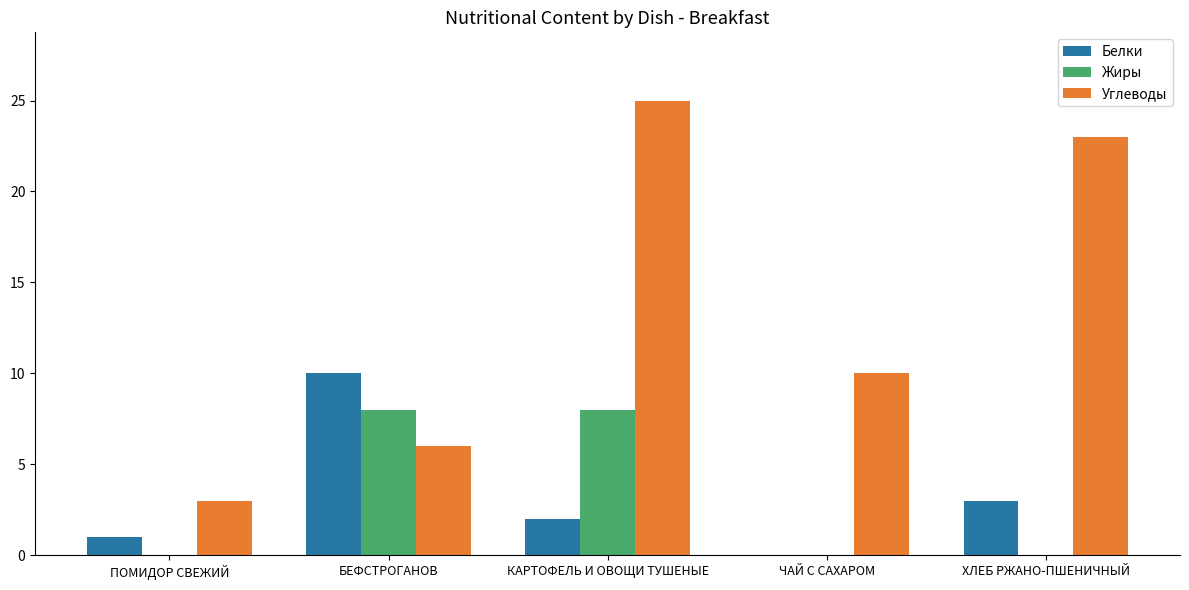

The value of Углеводы at ХЛЕБ РЖАНО-ПШЕНИЧНЫЙ is 10. True or false?

False